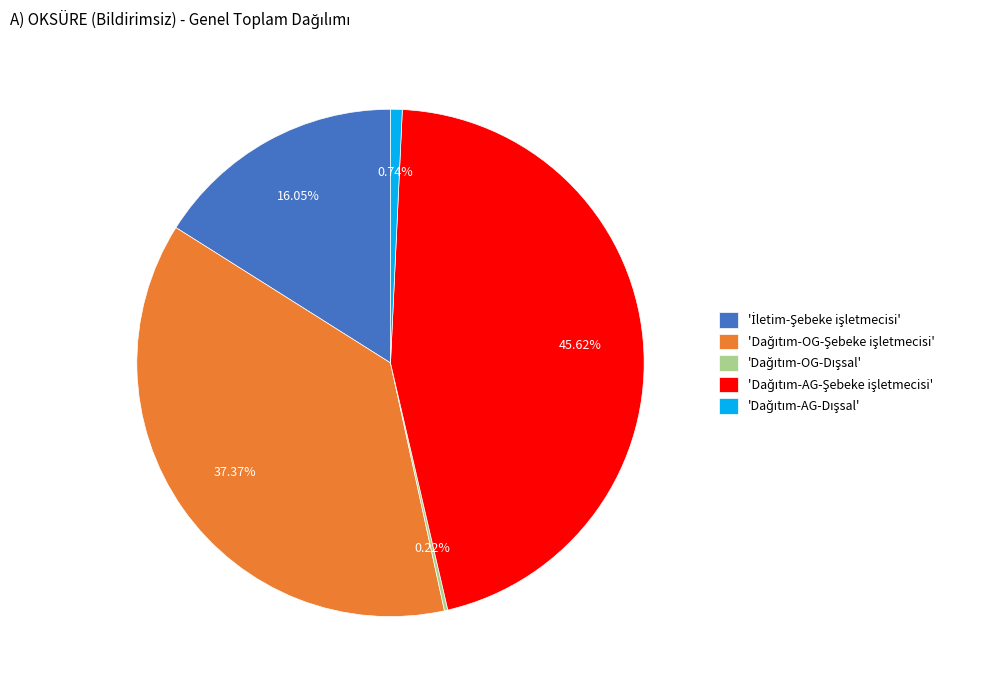

Is there any slice that represents more than half of the pie?

No